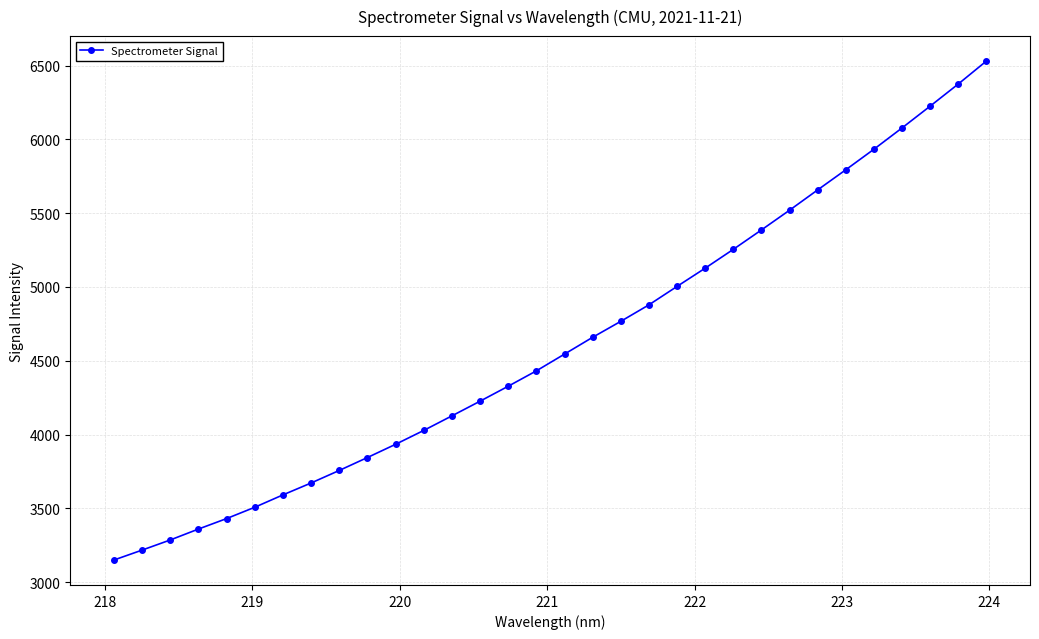

What is the maximum value shown in the chart?

6530.9